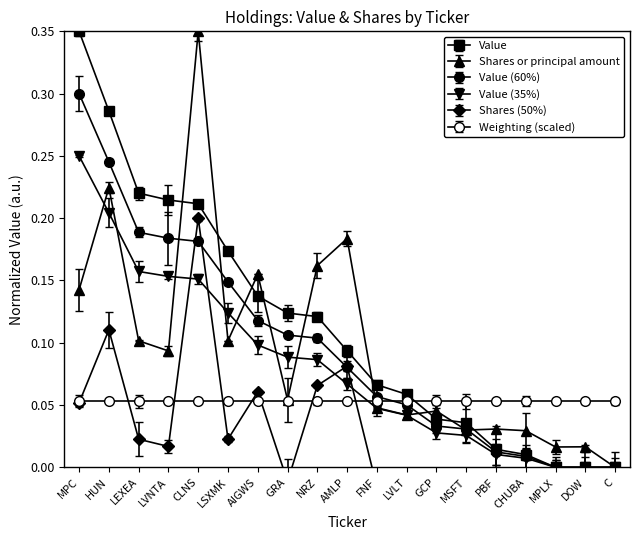

What is the difference between the second highest and minimum values in the Value series?

0.3